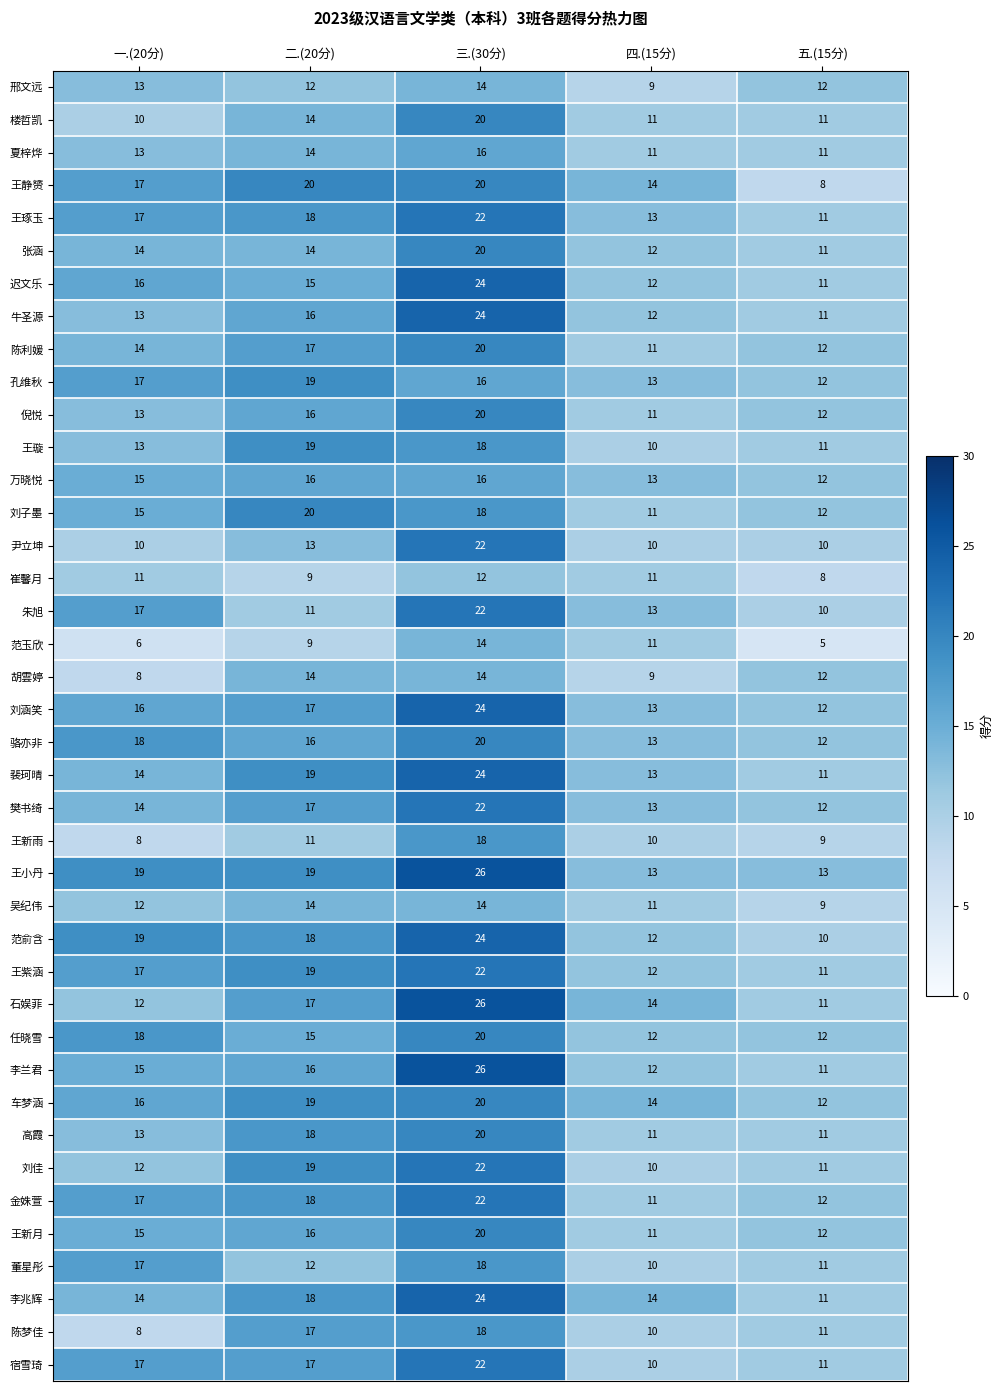

Which series changed the most between 一.(20分) and 三.(30分)?

石娱菲